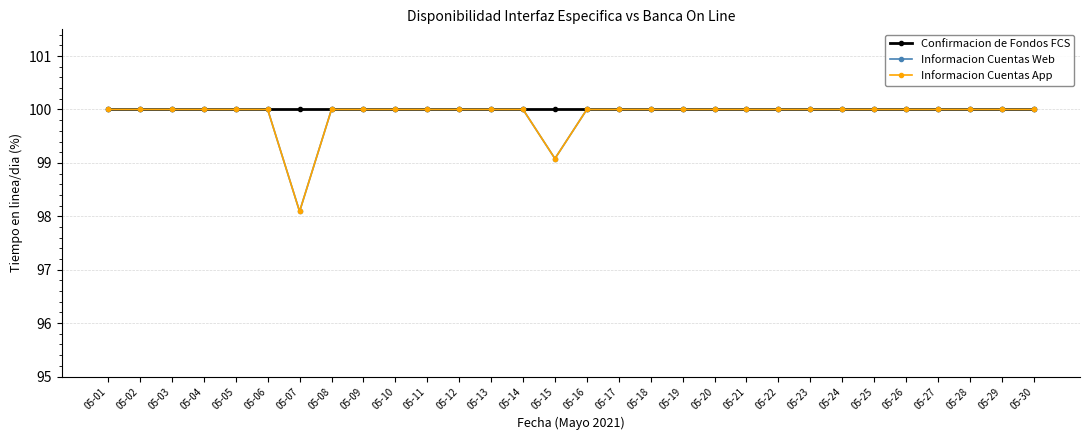

Is this an area chart (filled region under the line)?

No